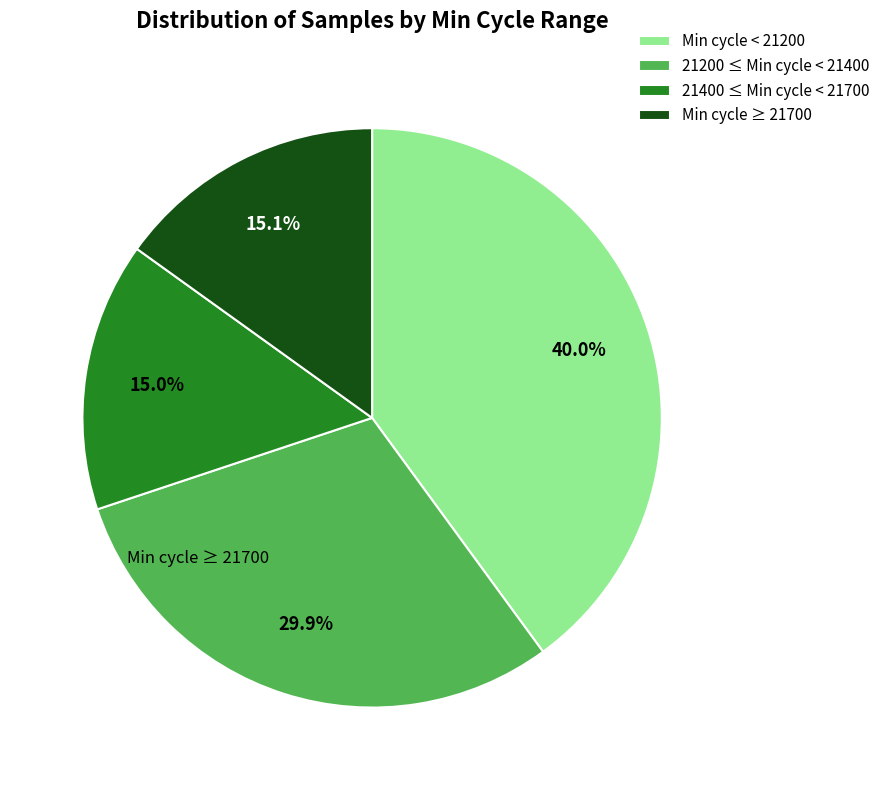

Which category has the biggest portion of the pie?

Min cycle < 21200